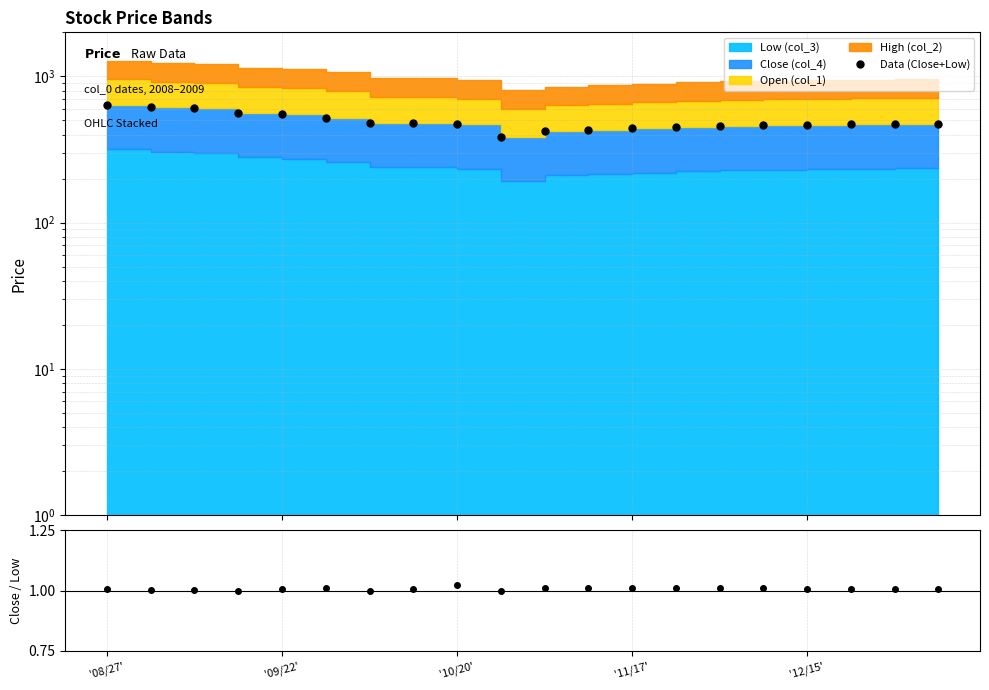

Reading left to right, transcribe all the data shown in this chart.

Data (Close+Low): 640.2	613.0	604.3	562.2	550.6	521.7	477.6	483.1	468.8	382.2	422.0	432.0	442.0	452.0	458.0	462.0	466.0	470.0	472.0	476.0
Close/Low: 1.0	1.0	1.0	1.0	1.0	1.0	1.0	1.0	1.0	1.0	1.0	1.0	1.0	1.0	1.0	1.0	1.0	1.0	1.0	1.0